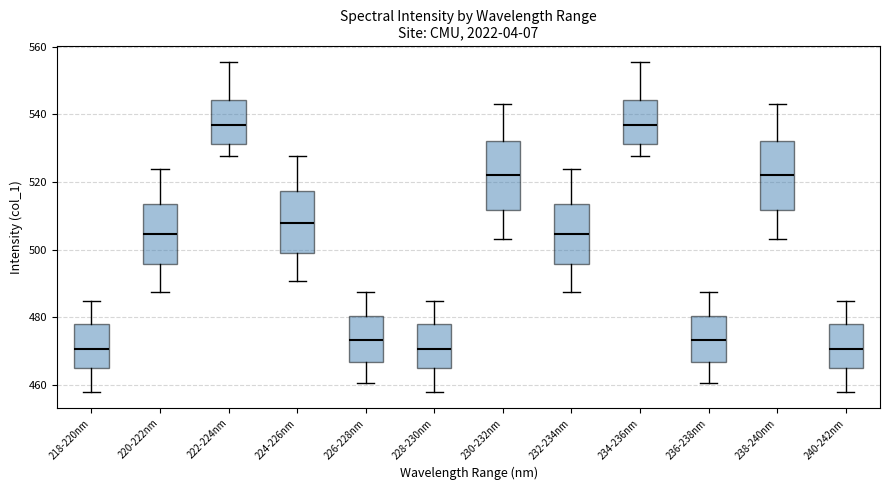

Where is the upper edge of the box for 230-232nm on the y-axis? The values are not printed on the chart, so give them approximately, as read against the axis.

532